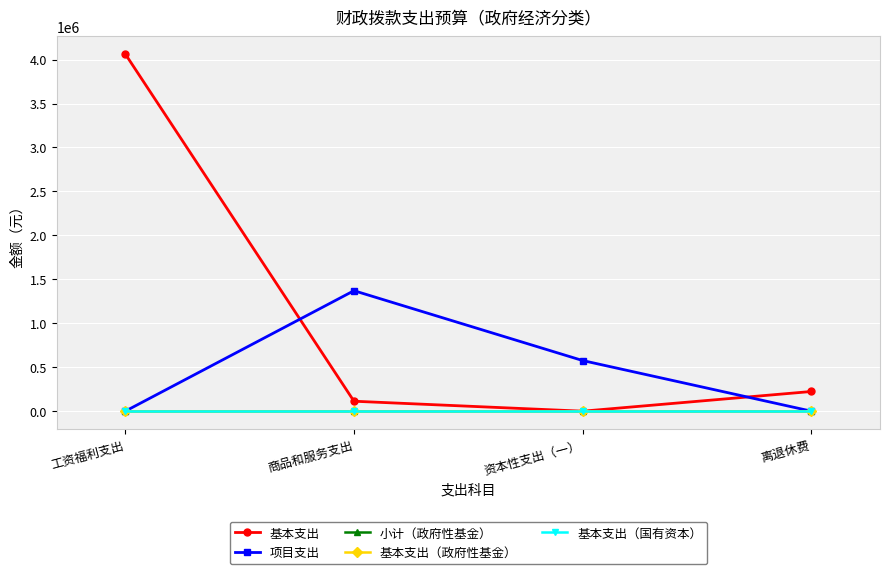

Does the chart have visible grid lines?

Yes